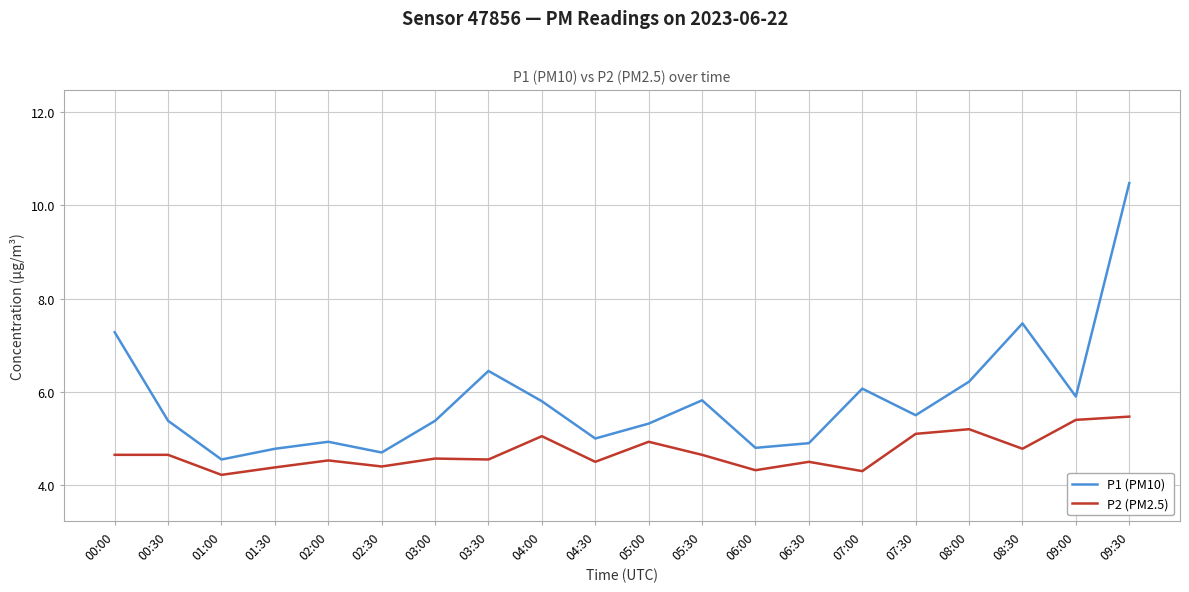

True or false: P2 (PM2.5) has a value of 5.5 at 09:30.

True